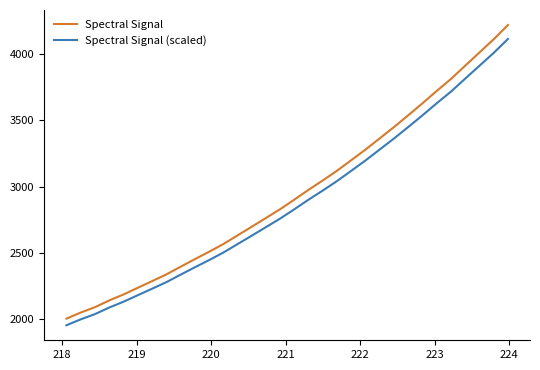

What is the average value of the Spectral Signal (scaled) series?

2879.6